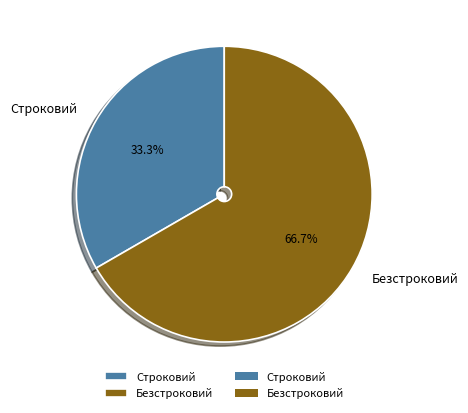

To the nearest percent, what portion does Строковий represent?

33%